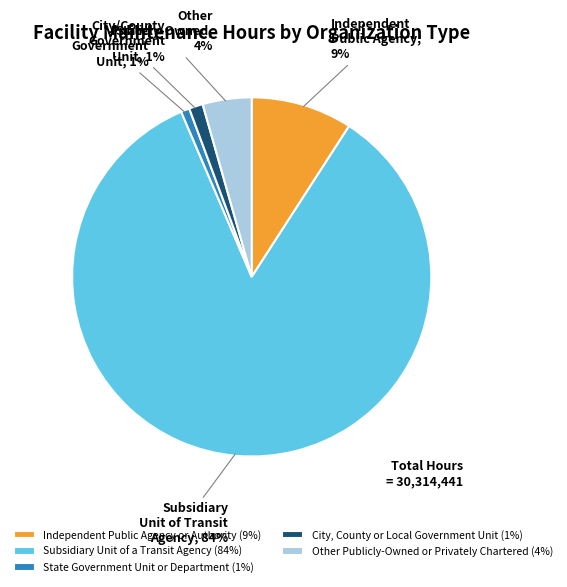

Is Other Publicly-Owned or Privately Chartered the majority of the pie?

No